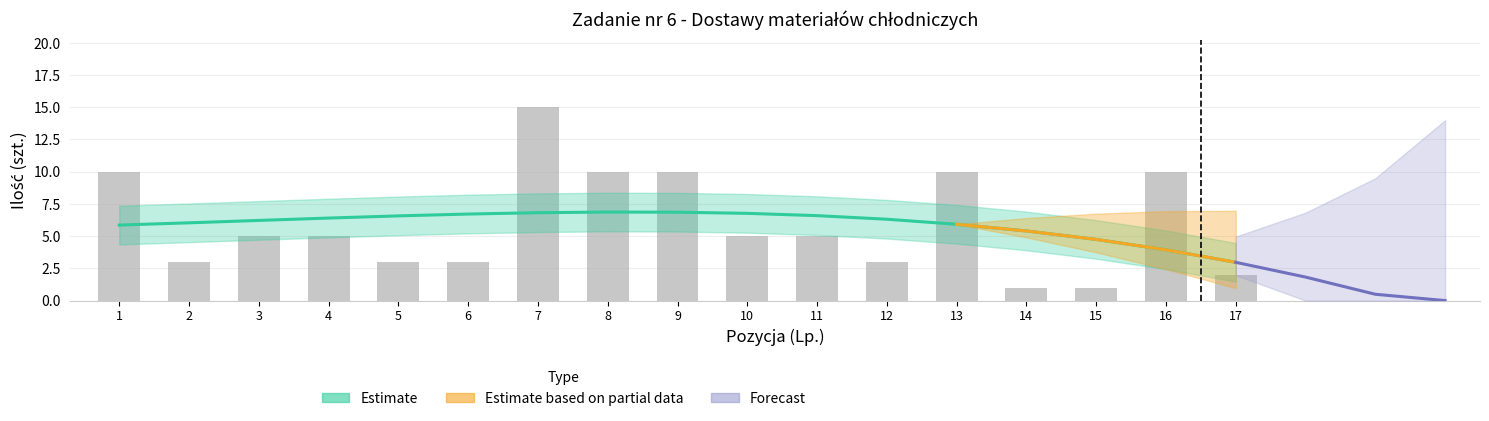

Is it true that the value at 11 is 7?

False